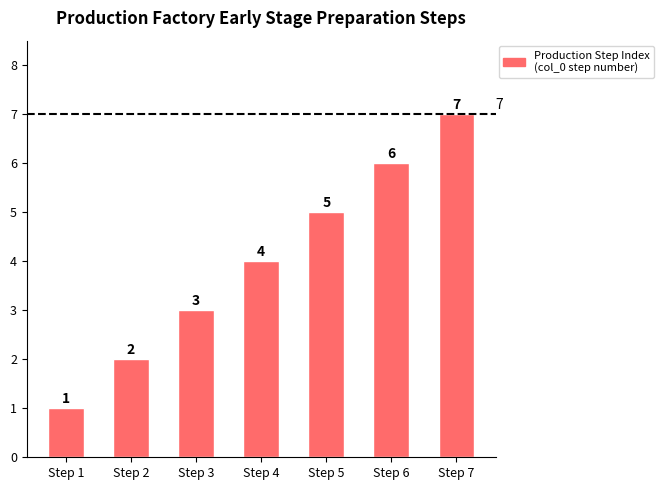

Reading left to right, transcribe all the data shown in this chart.

1	2	3	4	5	6	7